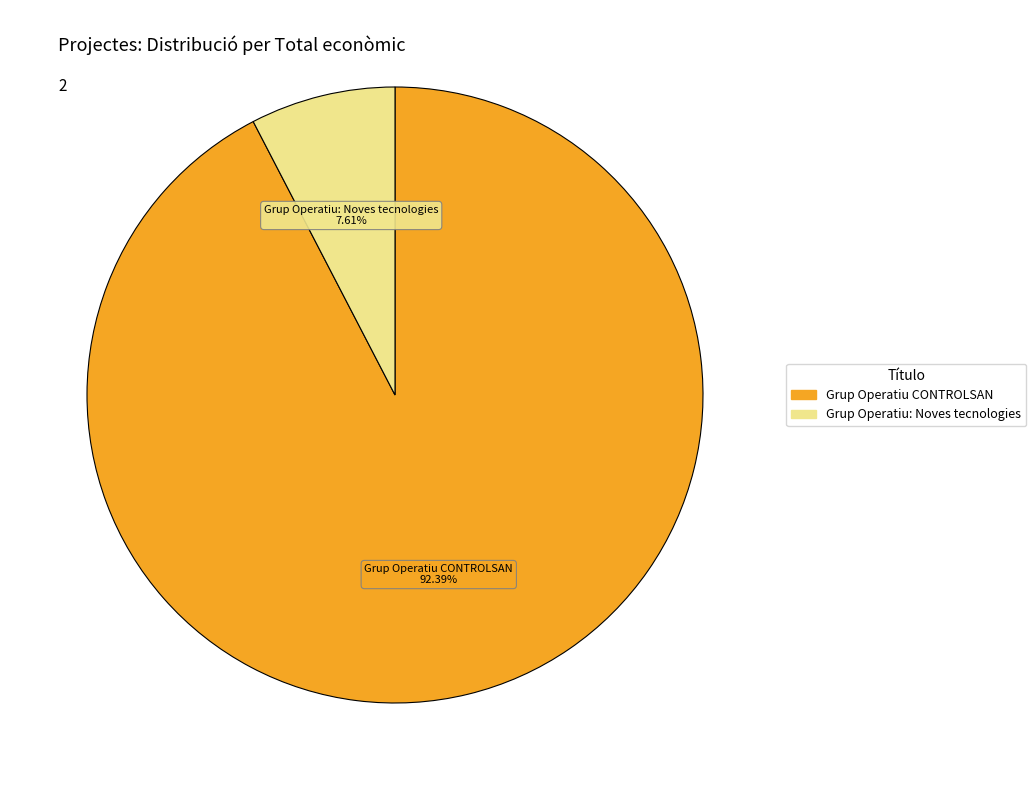

To the nearest percent, what is the average slice percentage?

50%